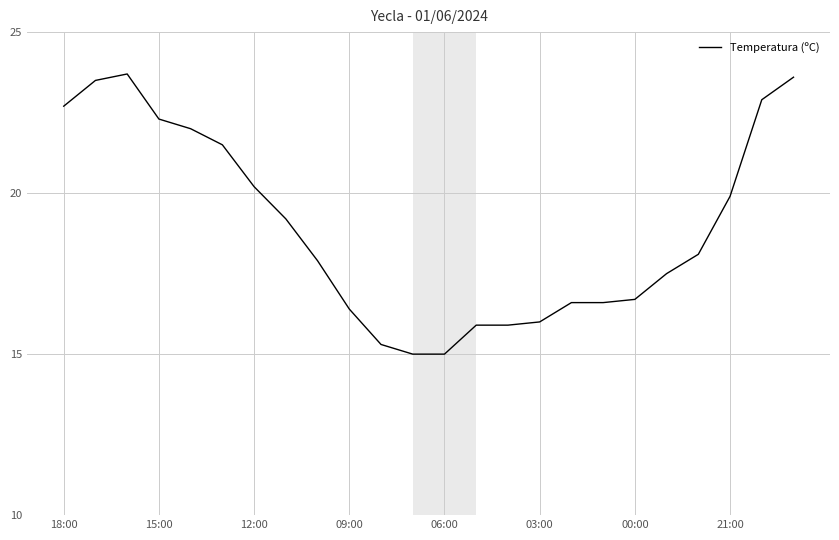

What is the difference between the maximum and minimum values?

8.7